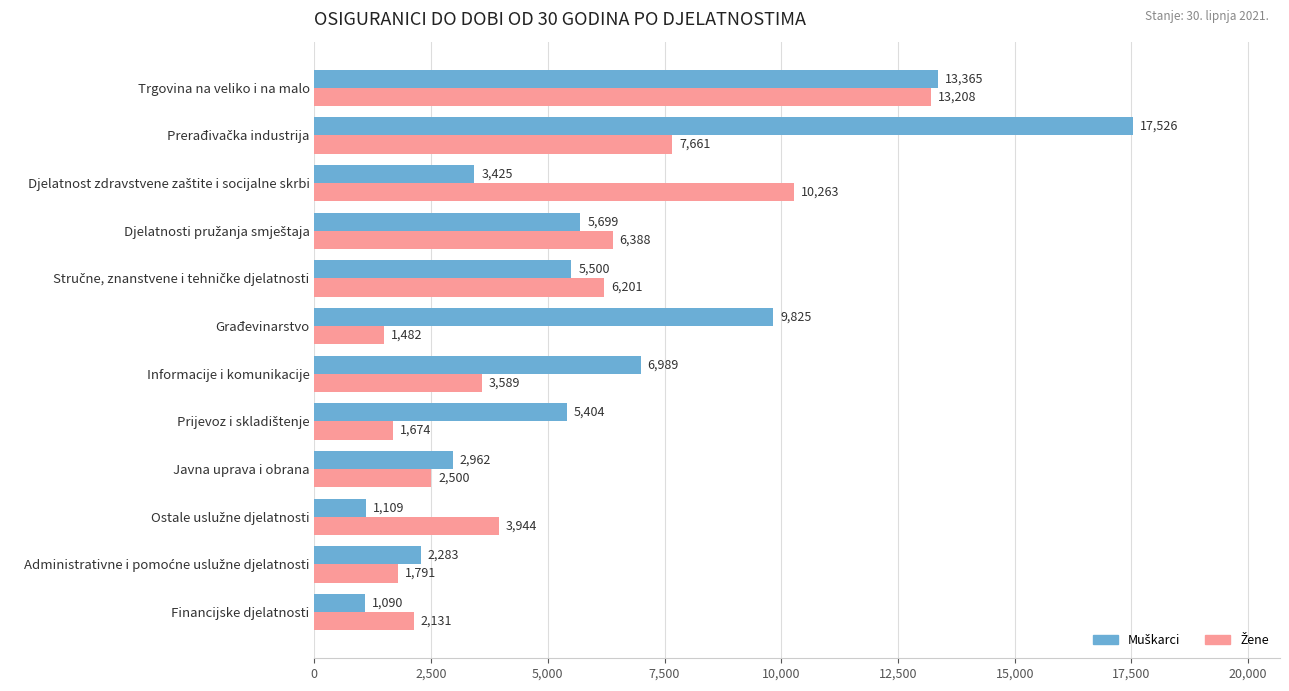

At how many categories does at least one series exceed 1211?

12